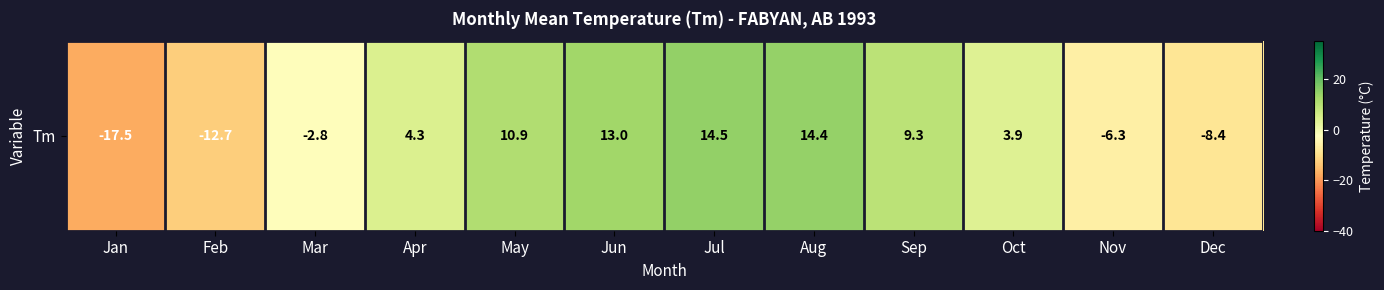

What is the maximum value shown in the chart?

14.5